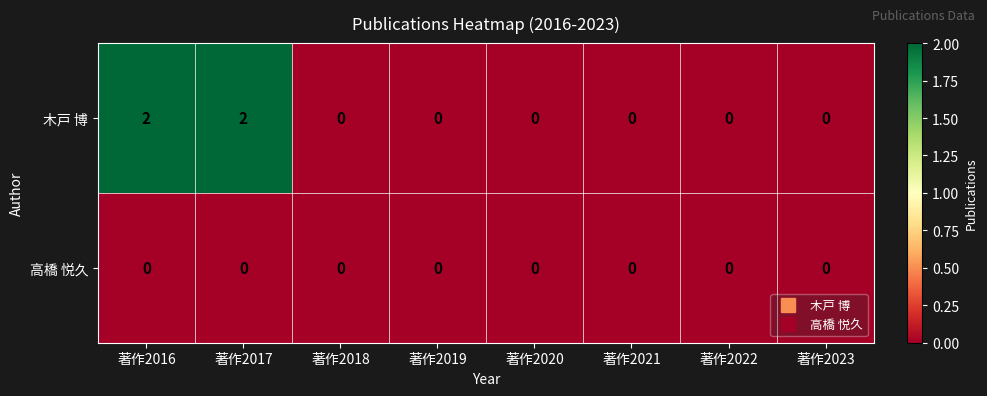

What is the total value across all series at 著作2017?

2